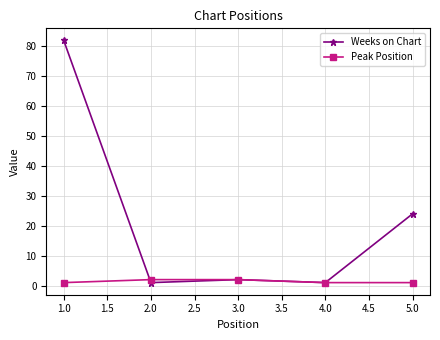

At which label is Weeks on Chart closest to 41?

5.0